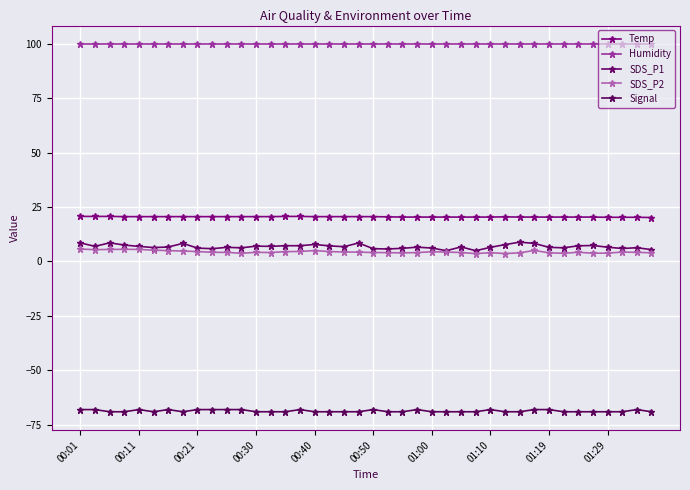

How many lines are shown in the chart?

5